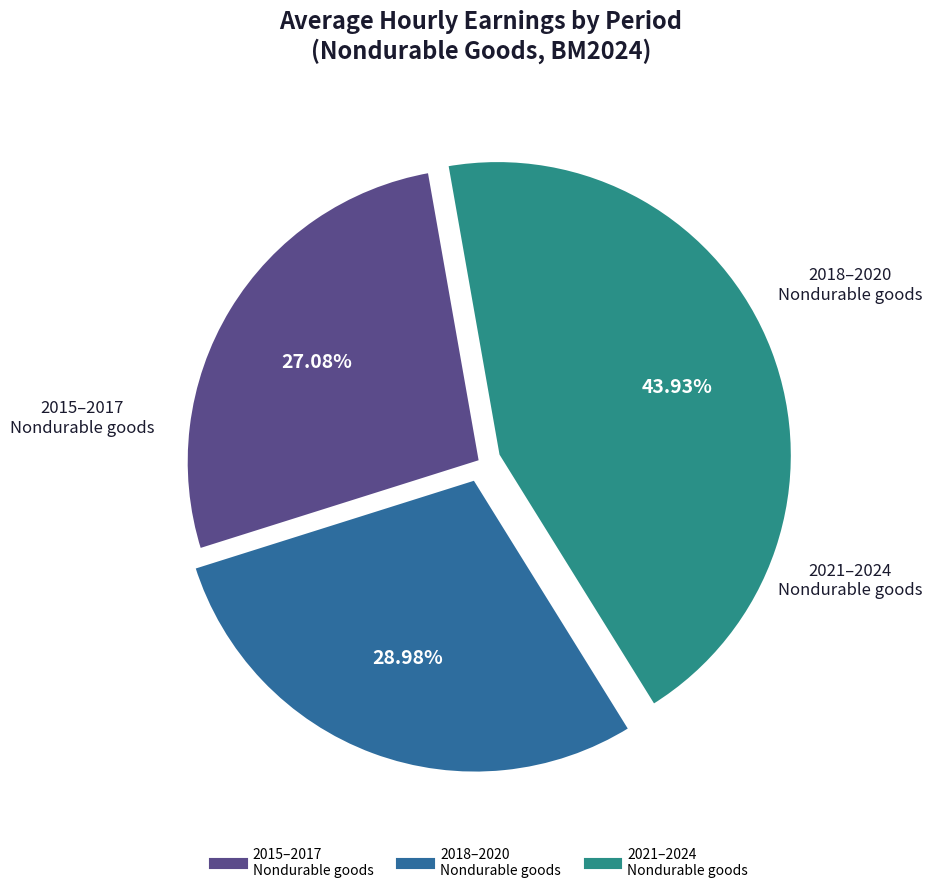

Is there a majority slice in this chart?

No